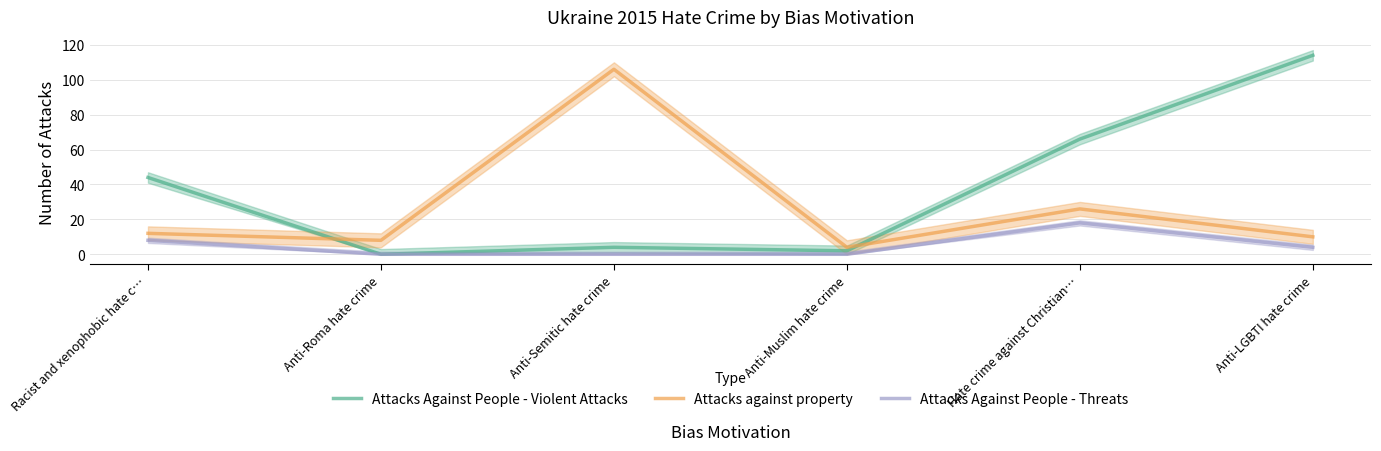

Is the value of Attacks Against People - Violent Attacks at Anti-Muslim hate crime greater than the value of Attacks against property at Anti-Roma hate crime?

No